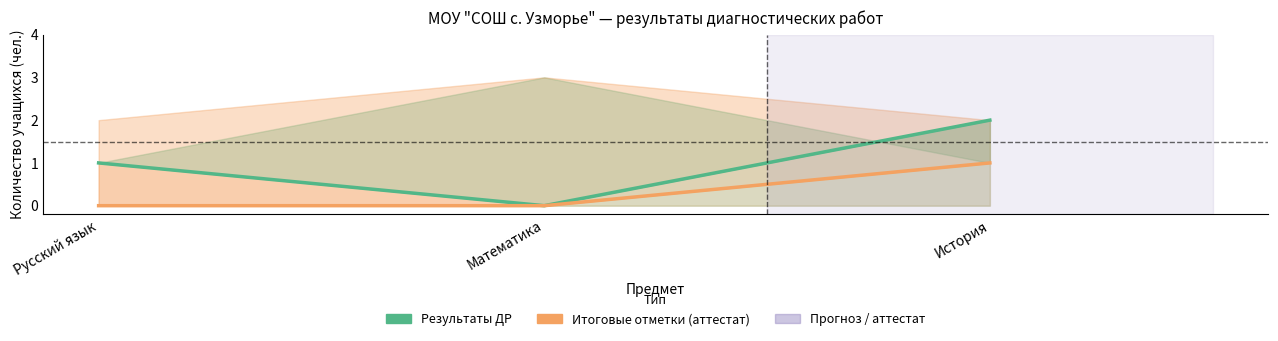

What is the total value across all series at Русский язык?

1